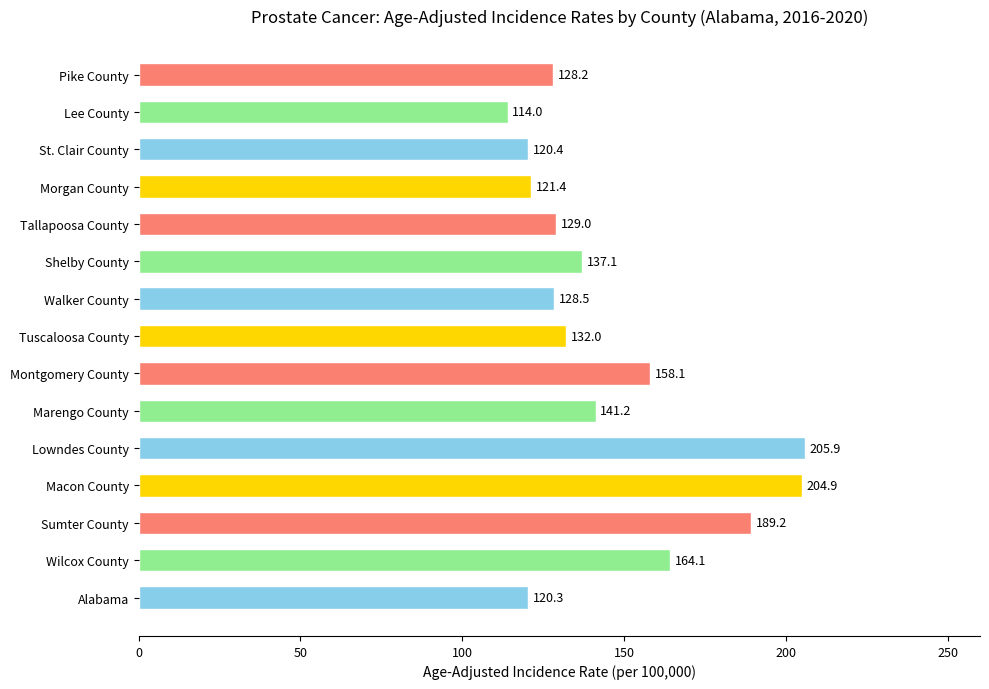

Which category has the lowest value across all series?

Lee County